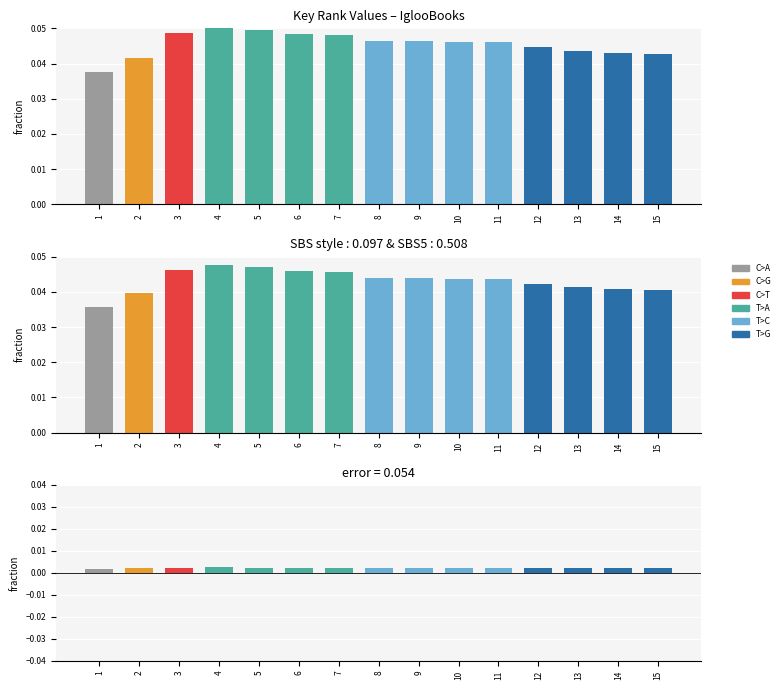

Between 14 and 15, which series saw the biggest shift?

Key